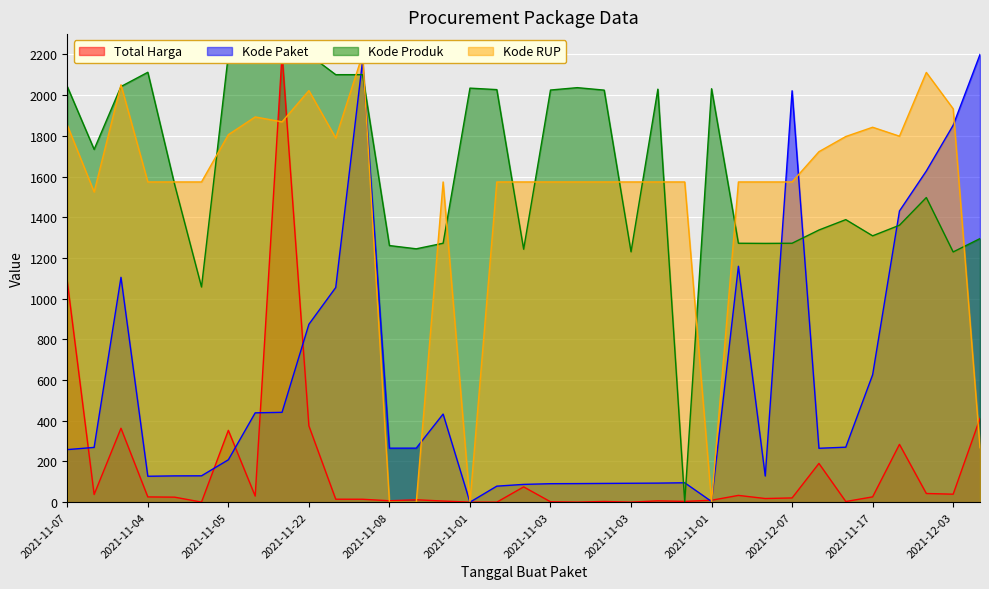

Reading left to right, extract all data points from this chart.

Total Harga: 1084.6	37.8	363.3	25.8	24.6	0.4	352.9	29.9	2200.0	375.0	14.5	14.3	6.9	11.7	5.6	0.2	0.0	75.1	2.0	0.1	3.5	0.1	6.6	3.8	9.4	33.3	17.9	20.8	190.4	3.2	26.0	284.0	42.7	39.2	411.5
Kode Paket: 258.3	269.1	1104.9	127.3	129.2	129.5	208.2	439.0	441.4	874.0	1054.8	2169.4	265.4	265.5	433.0	0.0	78.7	87.4	90.8	91.3	92.1	92.9	93.7	95.3	3.3	1159.3	128.5	2021.6	264.8	270.2	625.9	1430.9	1627.3	1852.1	2200.0
Kode Produk: 2042.5	1733.6	2042.5	2112.4	1560.1	1057.5	2199.9	2195.9	2200.0	2199.9	2100.7	2100.7	1261.0	1245.0	1272.3	2034.6	2027.3	1243.1	2025.3	2036.9	2024.8	1230.3	2029.5	0.0	2031.6	1272.3	1271.7	1272.3	1337.4	1388.4	1308.8	1360.9	1496.9	1229.6	1295.2
Kode RUP: 1852.4	1524.3	2050.9	1573.5	1573.5	1573.5	1805.9	1893.0	1868.9	2022.3	1789.9	2200.0	0.3	0.3	1573.5	0.0	1573.5	1573.5	1573.5	1573.5	1573.5	1573.5	1573.5	1573.5	0.0	1573.5	1573.5	1573.5	1722.2	1796.8	1842.4	1798.5	2111.8	1933.2	267.5